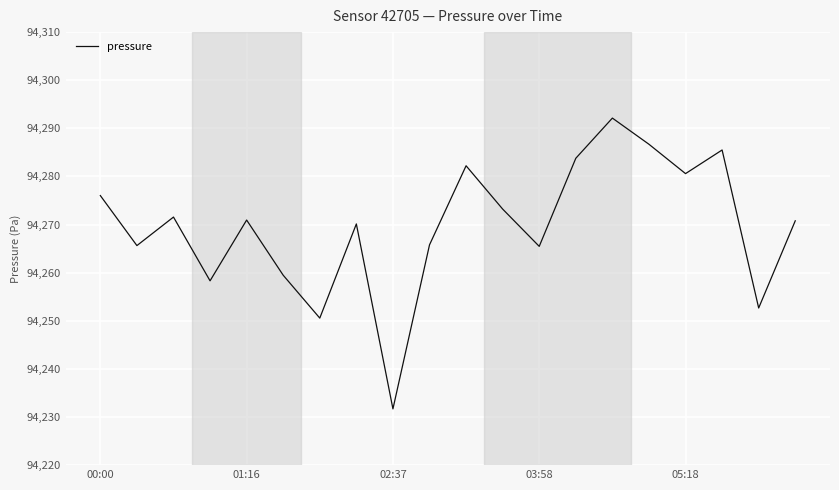

What is the average value?

94269.7